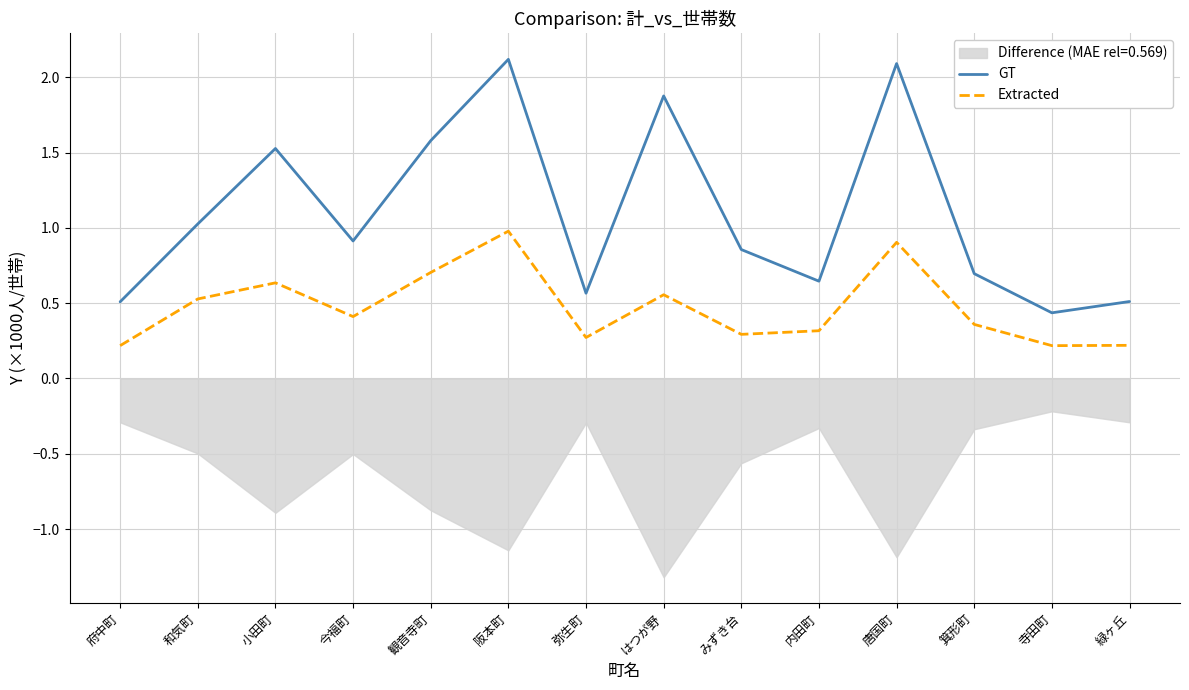

Which series changed the most between 小田町 and 唐国町?

GT